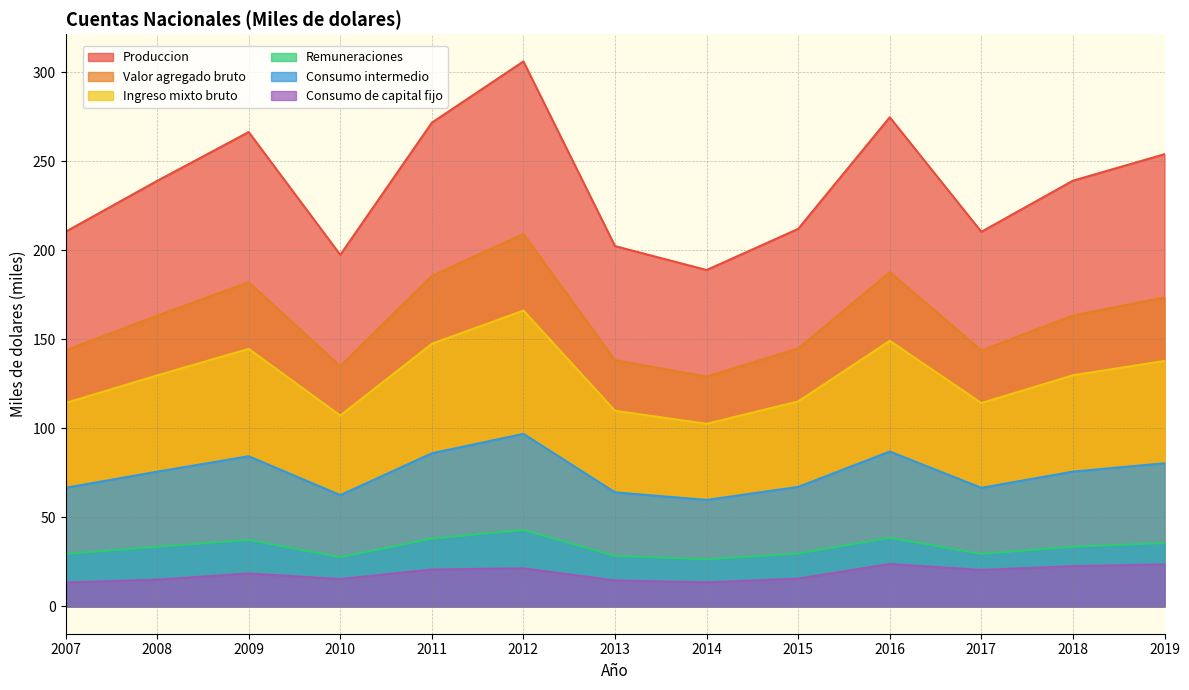

What is the spread (max minus min) of values at 2008?

223.9